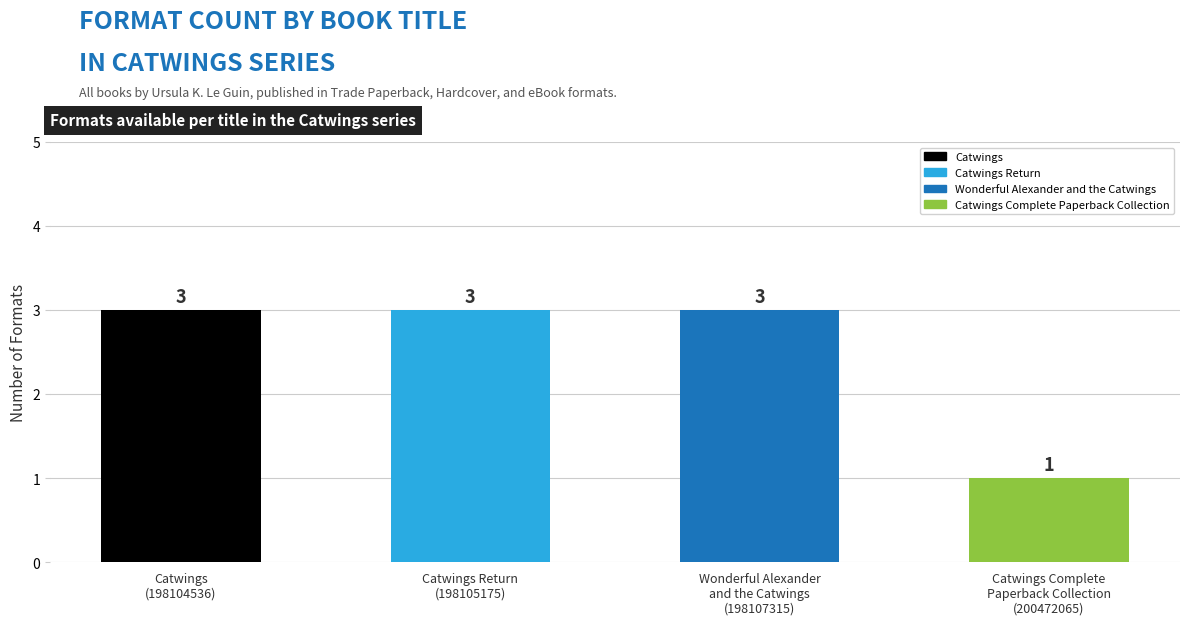

What is the label of the 1st bar from the left?

Catwings
(198104536)